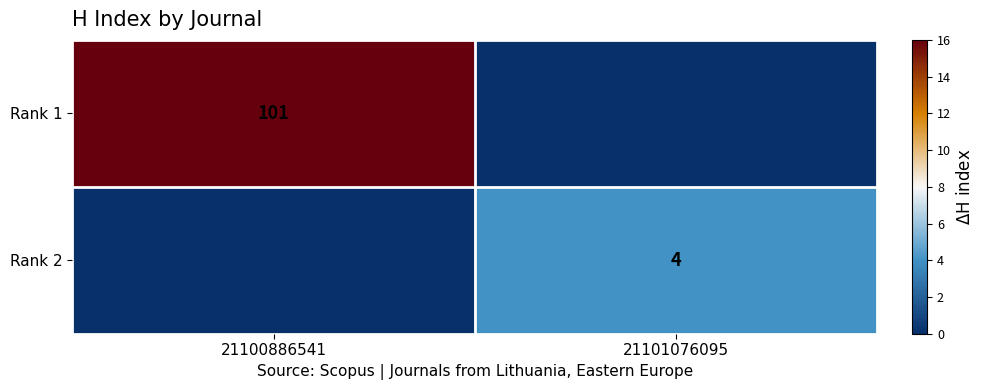

Which has a higher value, 21100886541 or 21101076095?

21100886541